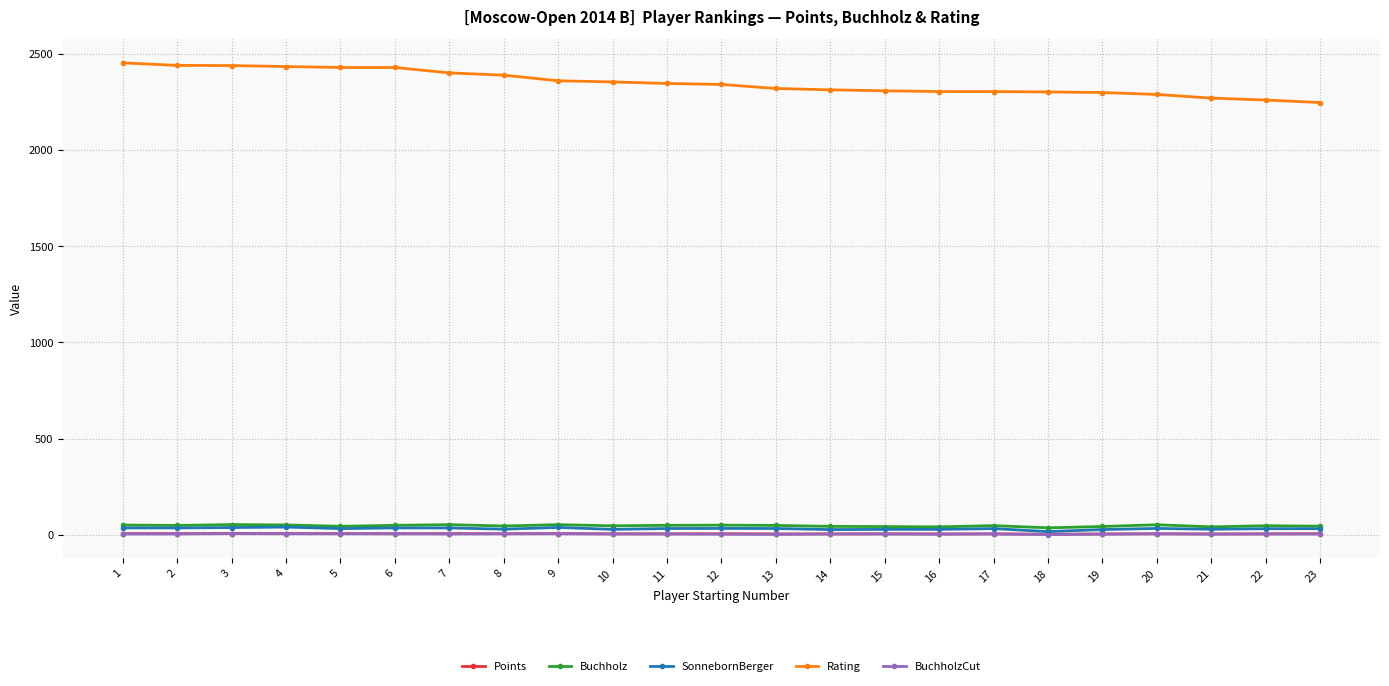

Which series has the widest spread of values?

Rating